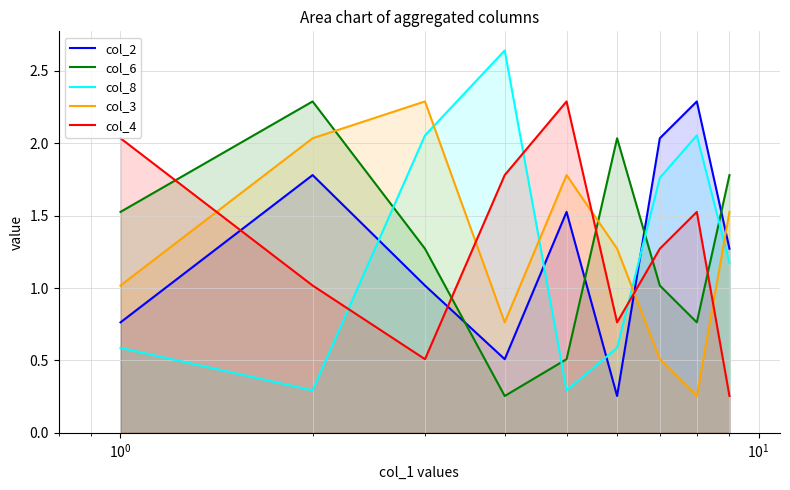

What is the value of the col_6 point at the 5th from the left?

0.5